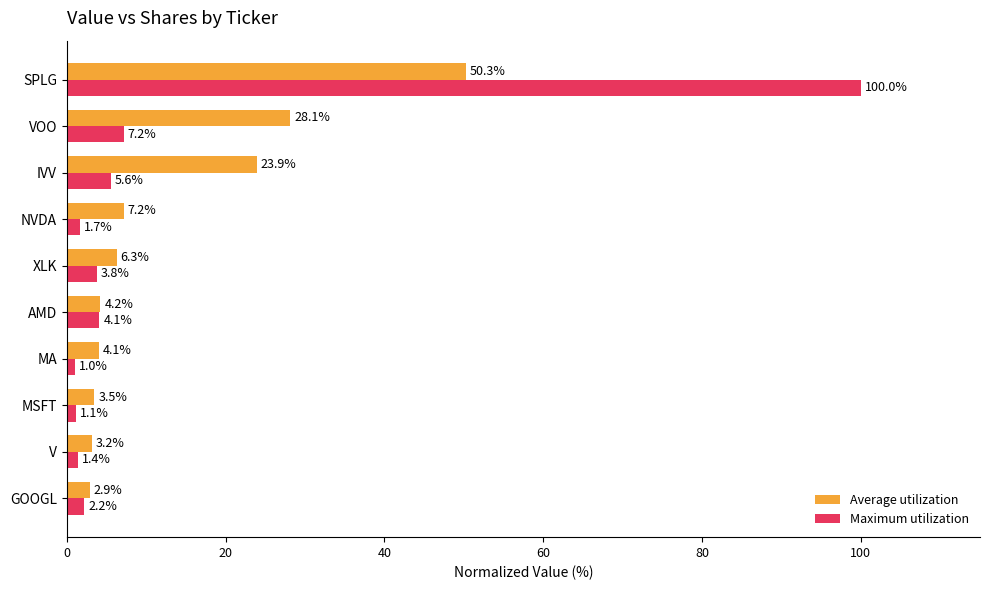

Which category has the lowest value across all series?

MA